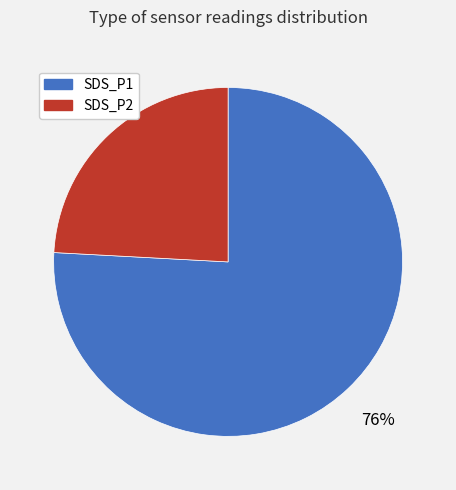

Count the number of slices in the pie.

2